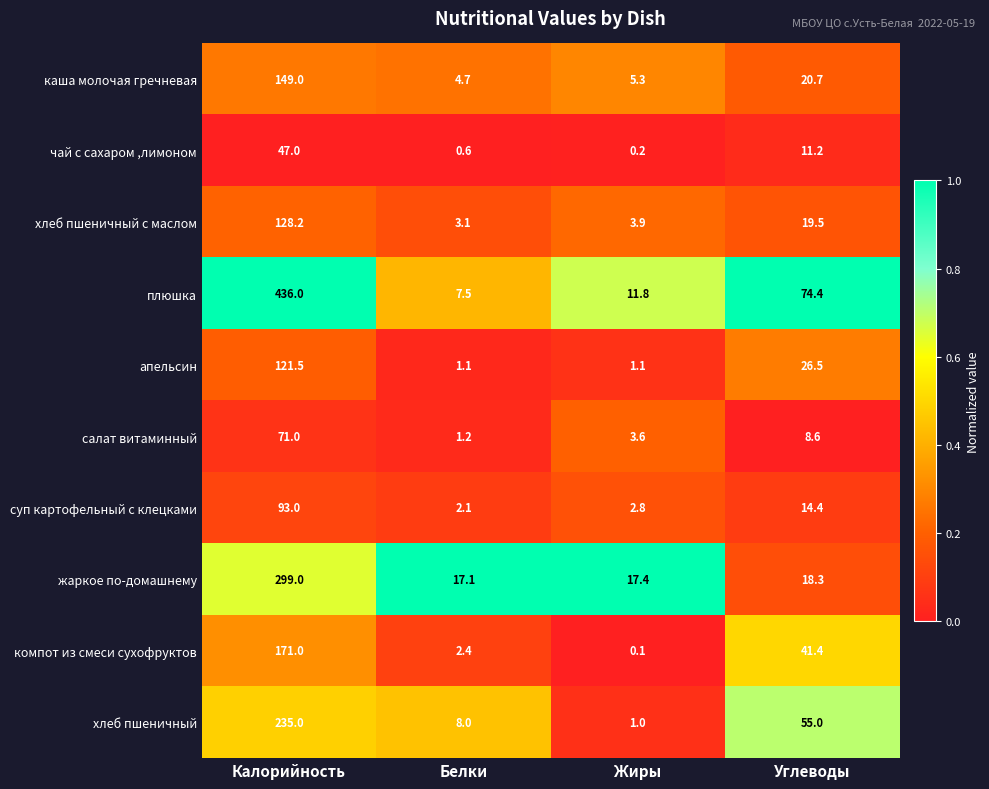

Which category has the highest value across all series?

Калорийность